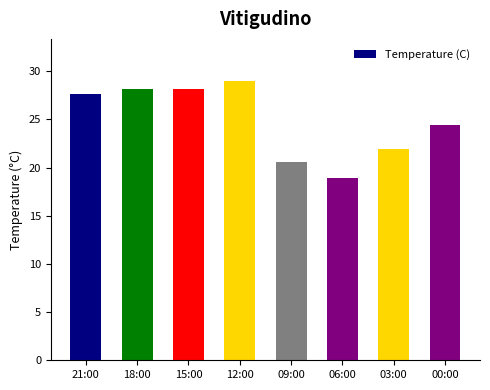

How many data points are less than 27?

4